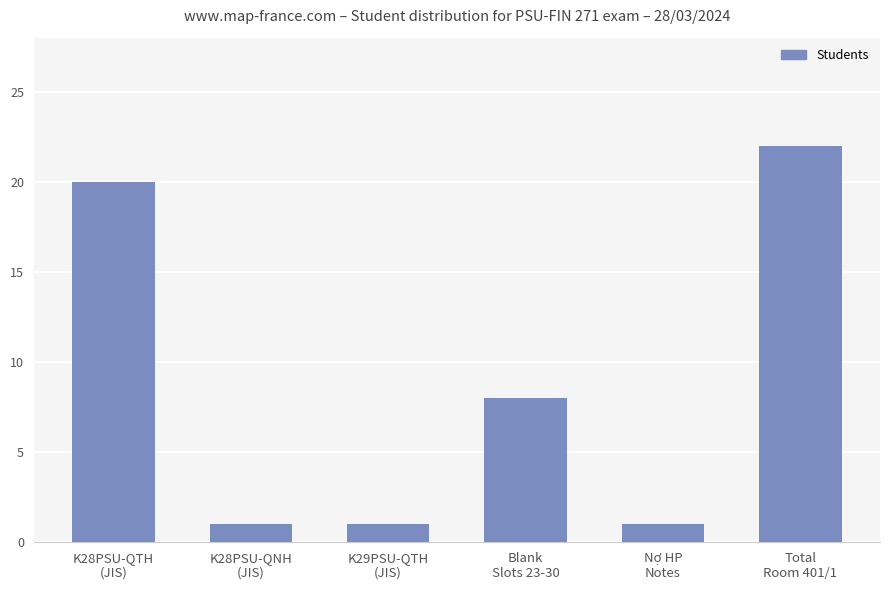

The value at K29PSU-QTH
(JIS) is 1. True or false?

True